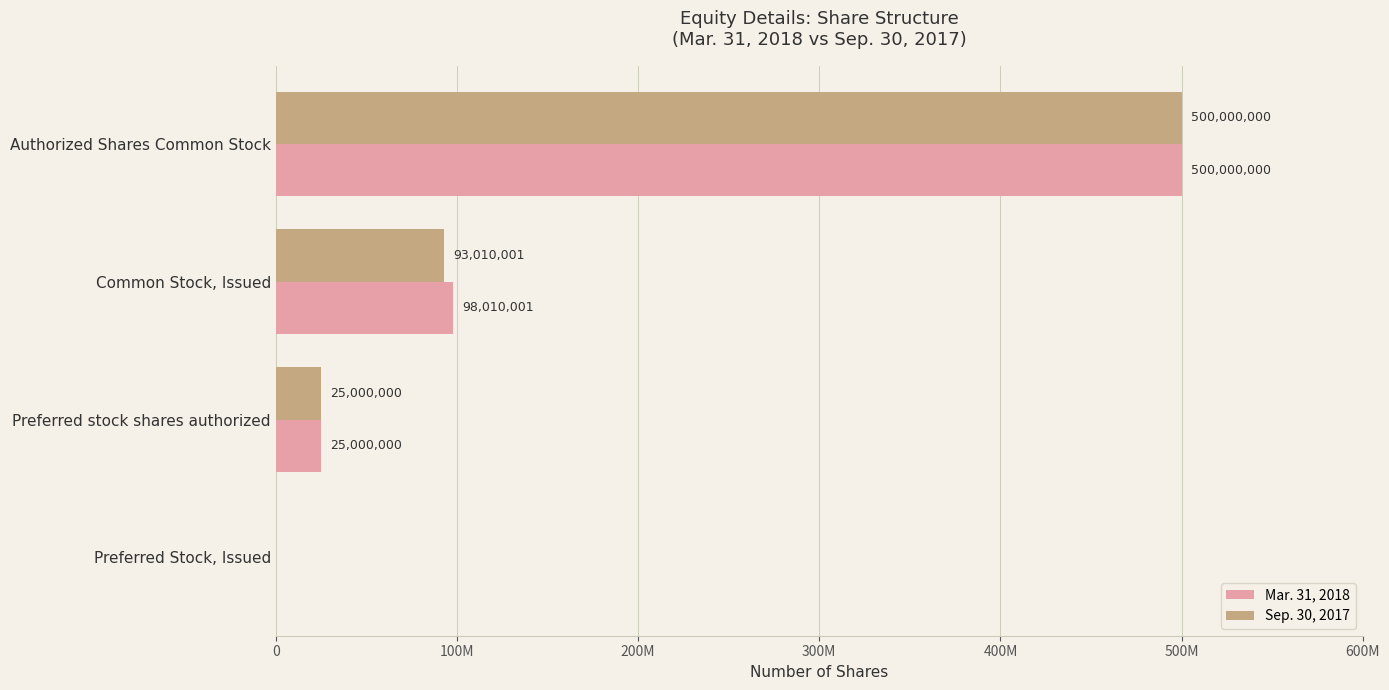

What are all the series names shown in the legend?

Mar. 31, 2018, Sep. 30, 2017